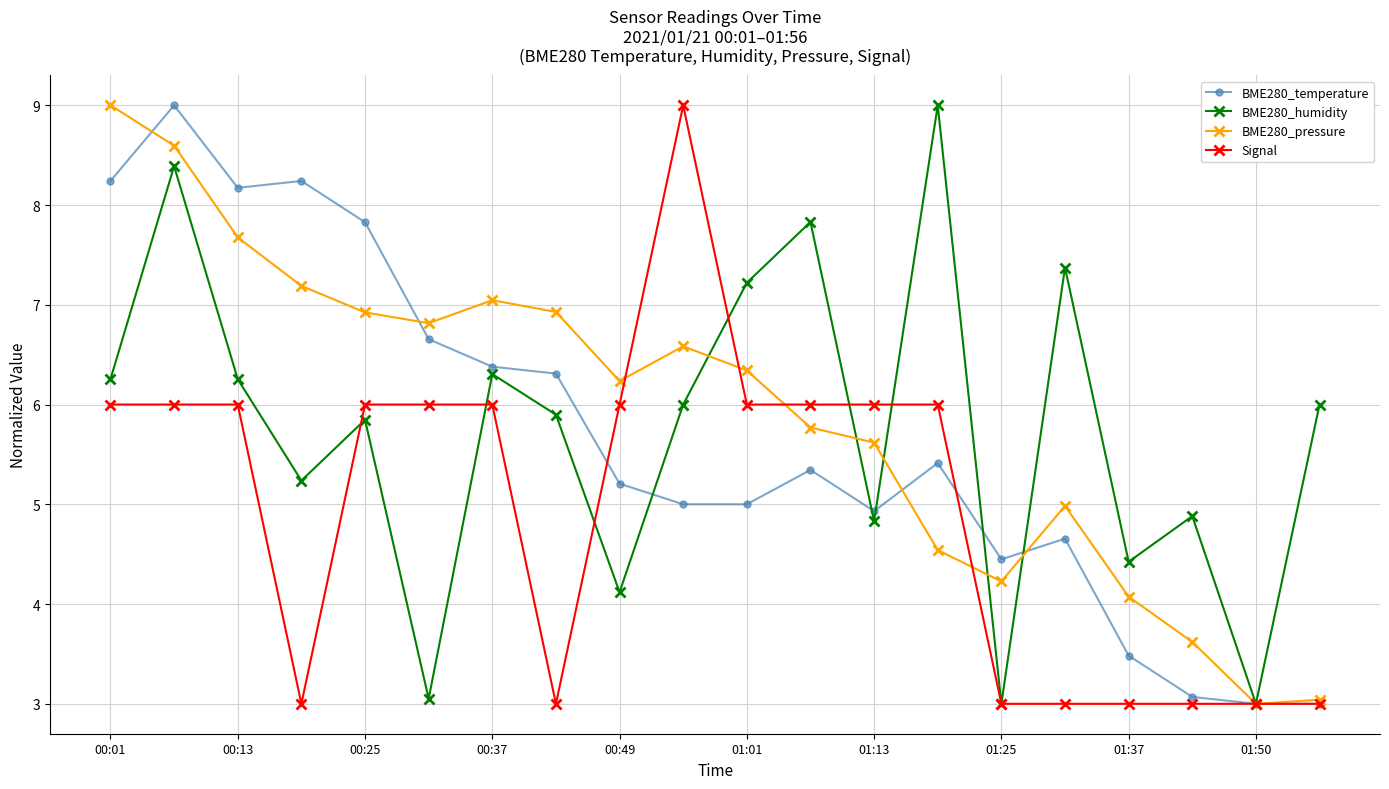

What is the value of the BME280_temperature point at the 15th from the left?

4.4